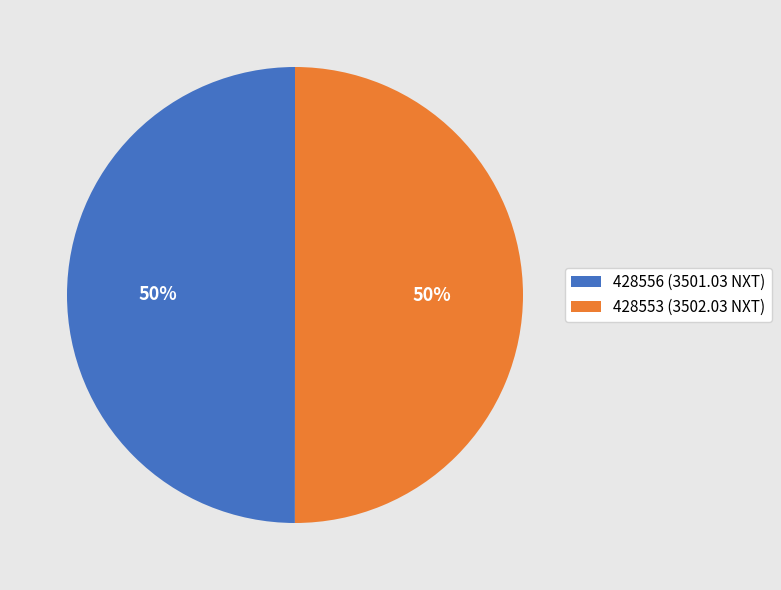

The 428556 (3501.03 NXT) slice represents 50% of the pie. True or false?

True